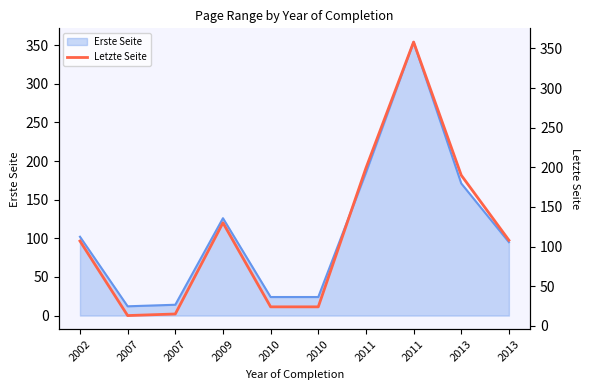

How many lines are shown in the chart?

1